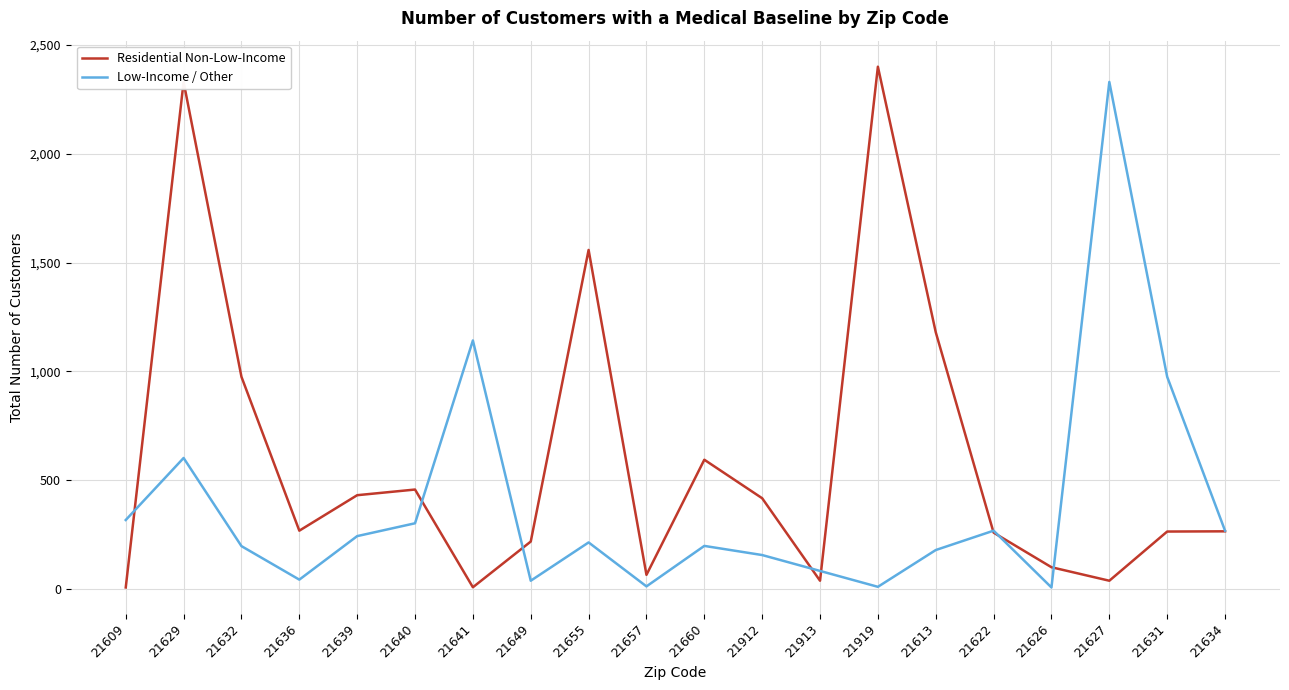

Is the value of Low-Income / Other at 21627 greater than the value of Residential Non-Low-Income at 21660?

Yes